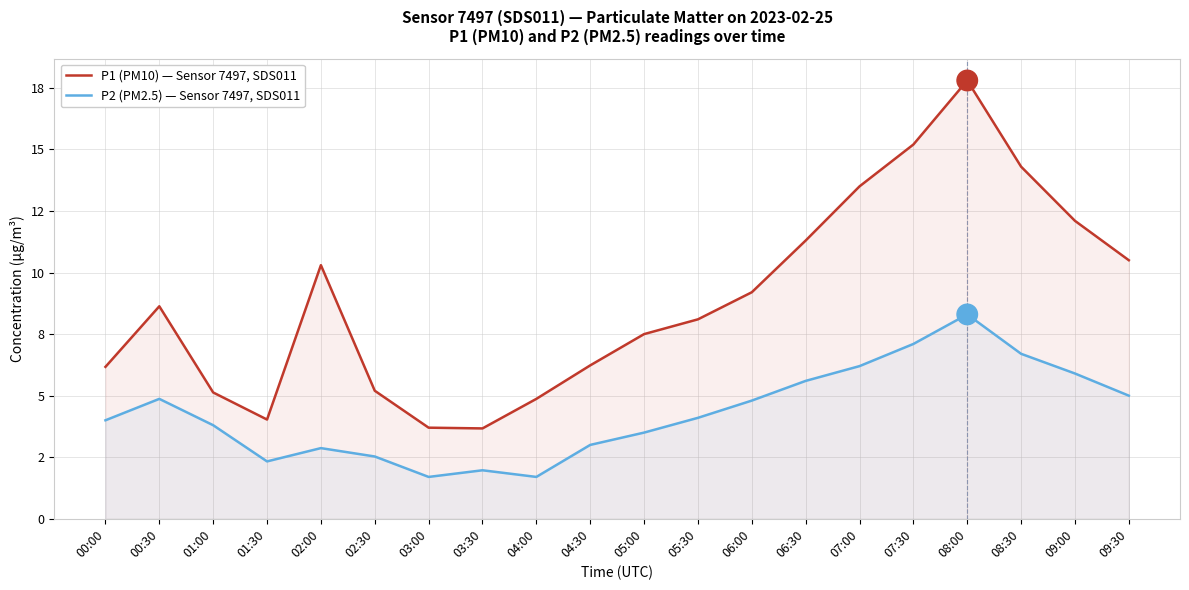

How many lines are shown in the chart?

2